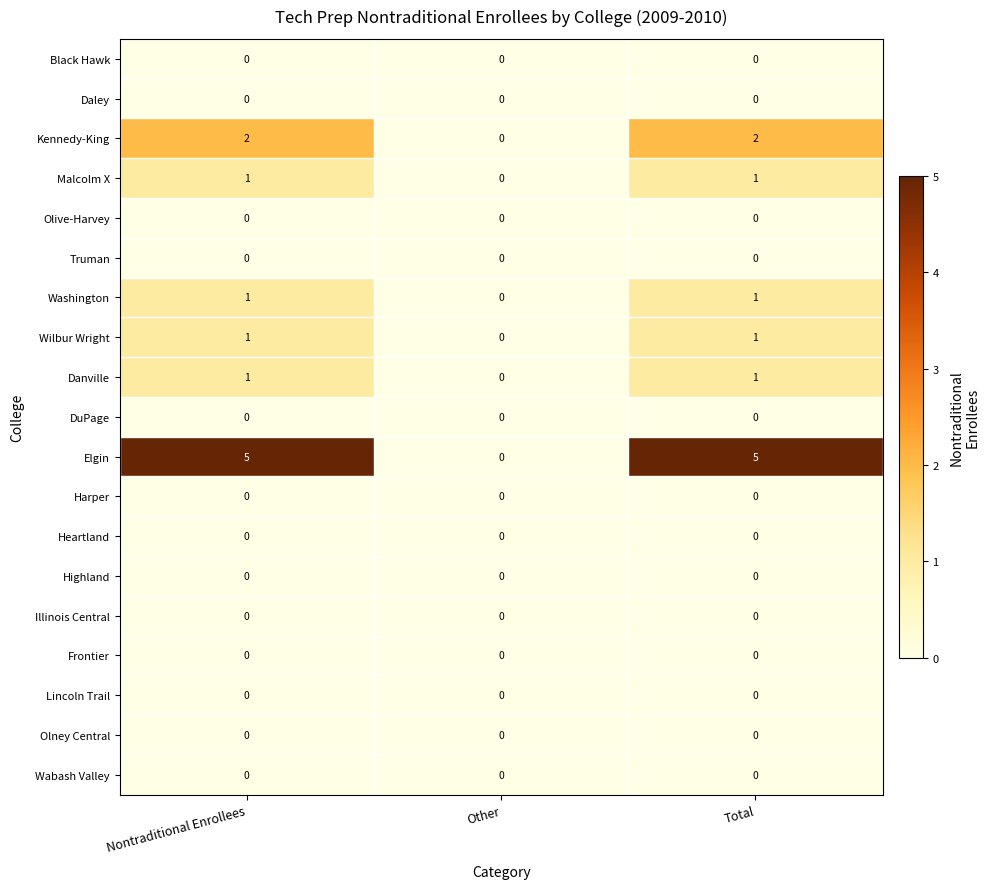

Count the Wilbur Wright values in the range 0 to 1.

3